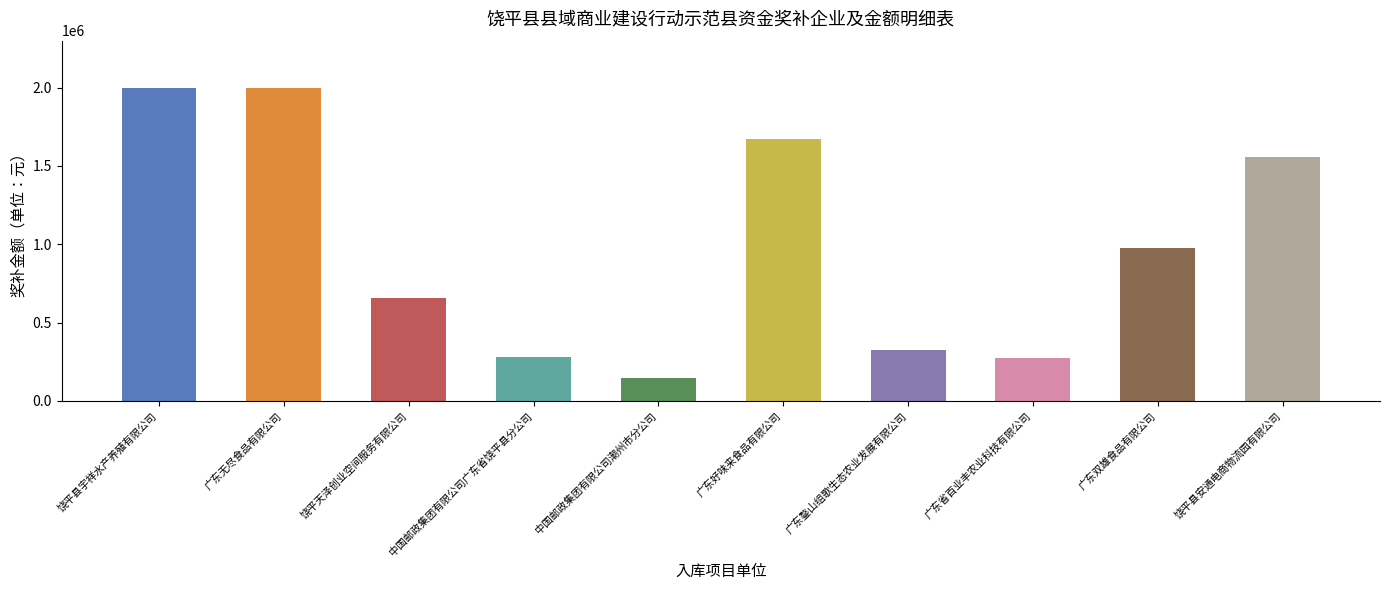

What is the difference between the maximum and minimum values?

1857000